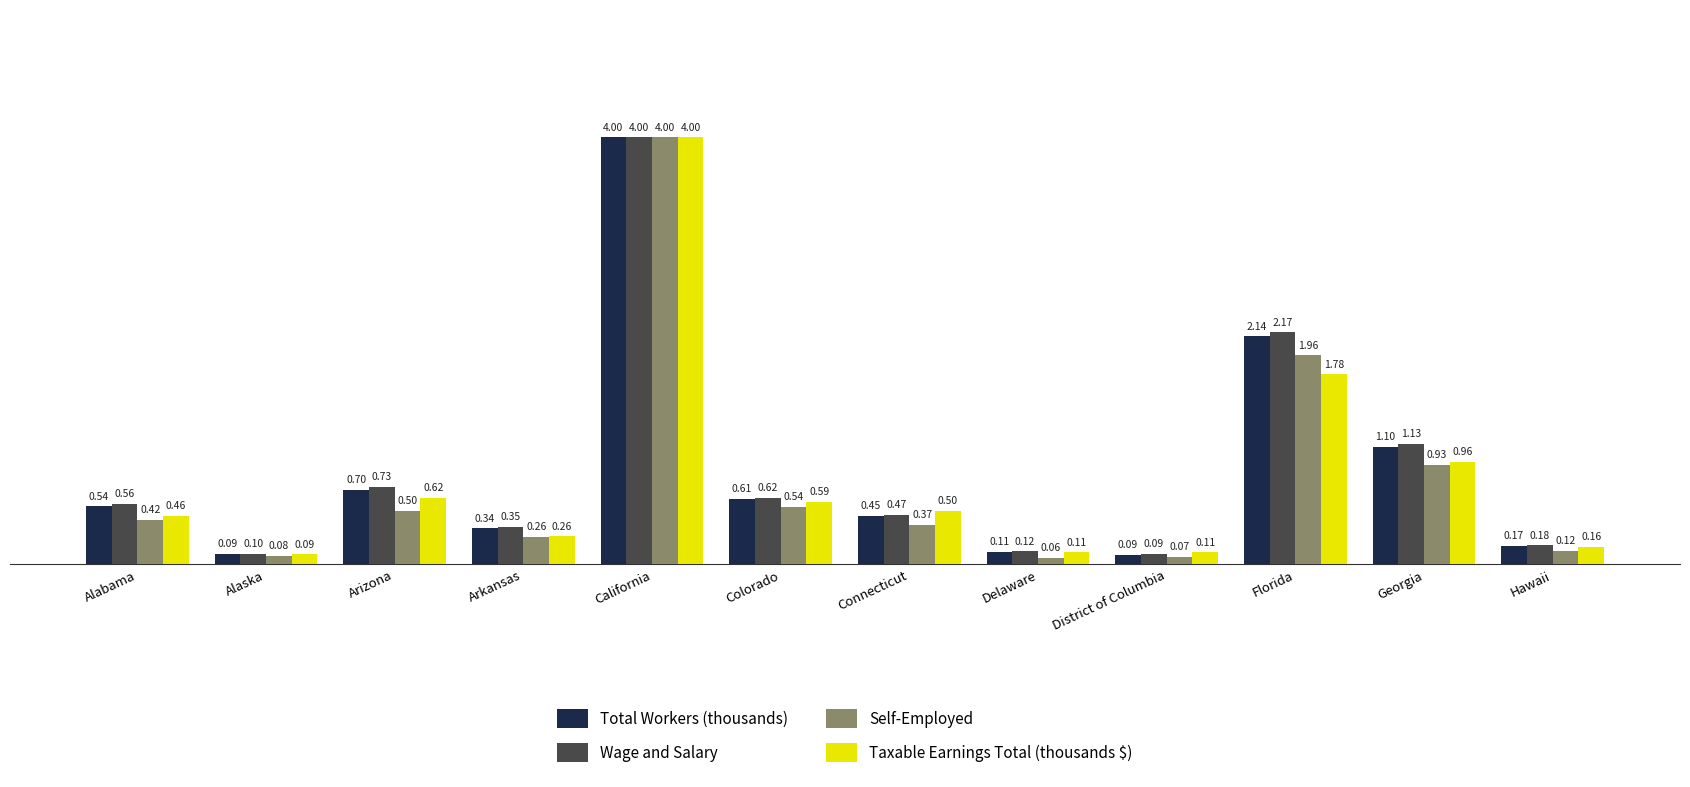

Is it true that Total Workers (thousands) equals 1.1 at Colorado?

False